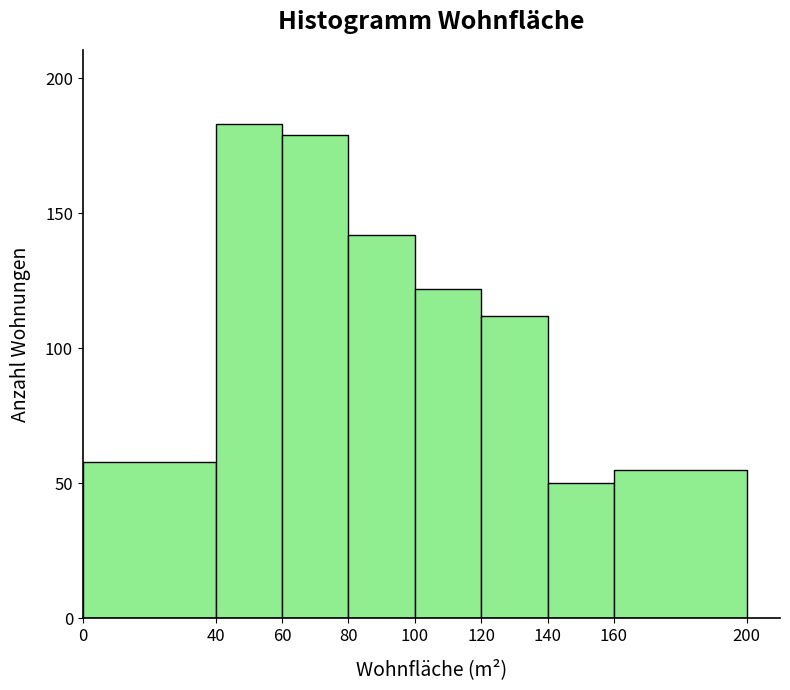

Reading left to right, list every bar in this chart as the range it spans on the x-axis followed by its height. The values are not printed on the chart, so give them approximately, as read against the axis.

0 to 40: 60
40 to 60: 185
60 to 80: 180
80 to 100: 140
100 to 120: 120
120 to 140: 110
140 to 160: 50
160 to 200: 55